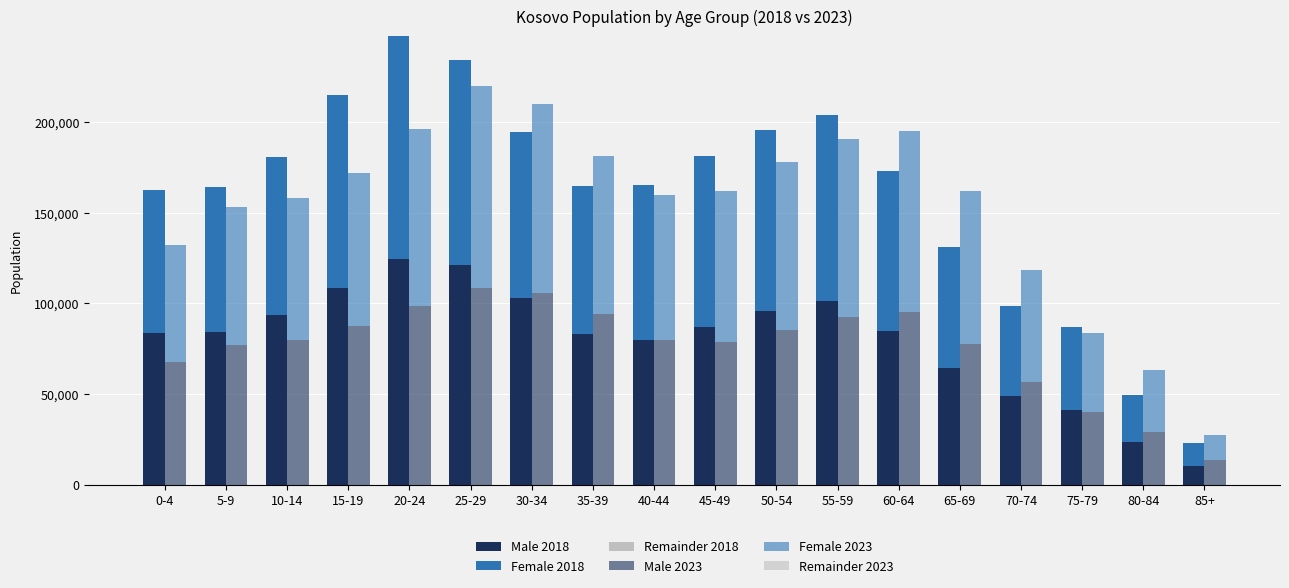

Count the number of categories in the chart.

18